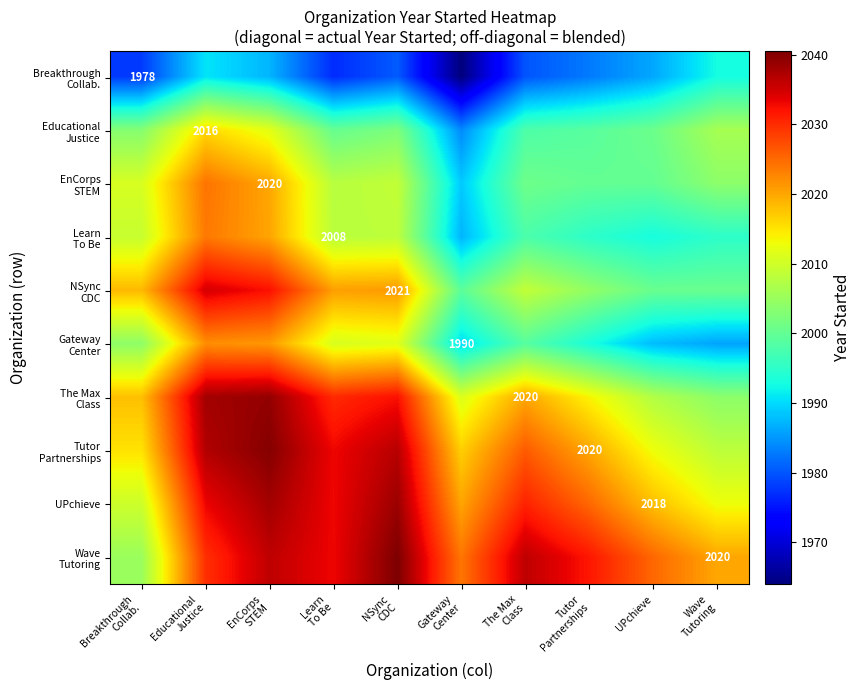

Which series has the largest total across all categories?

Wave Tutoring